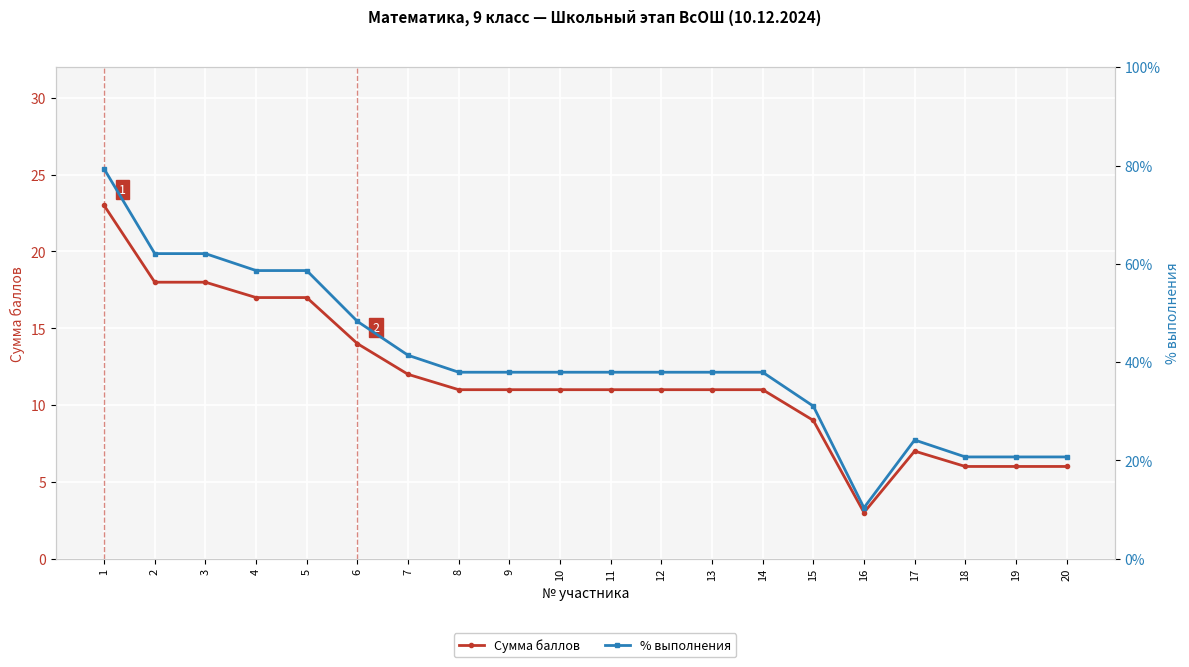

Reading left to right, what are all the values shown in this chart?

Сумма баллов: 23.0	18.0	18.0	17.0	17.0	14.0	12.0	11.0	11.0	11.0	11.0	11.0	11.0	11.0	9.0	3.0	7.0	6.0	6.0	6.0
% выполнения: 79.3	62.1	62.1	58.6	58.6	48.3	41.4	37.9	37.9	37.9	37.9	37.9	37.9	37.9	31.0	10.3	24.1	20.7	20.7	20.7